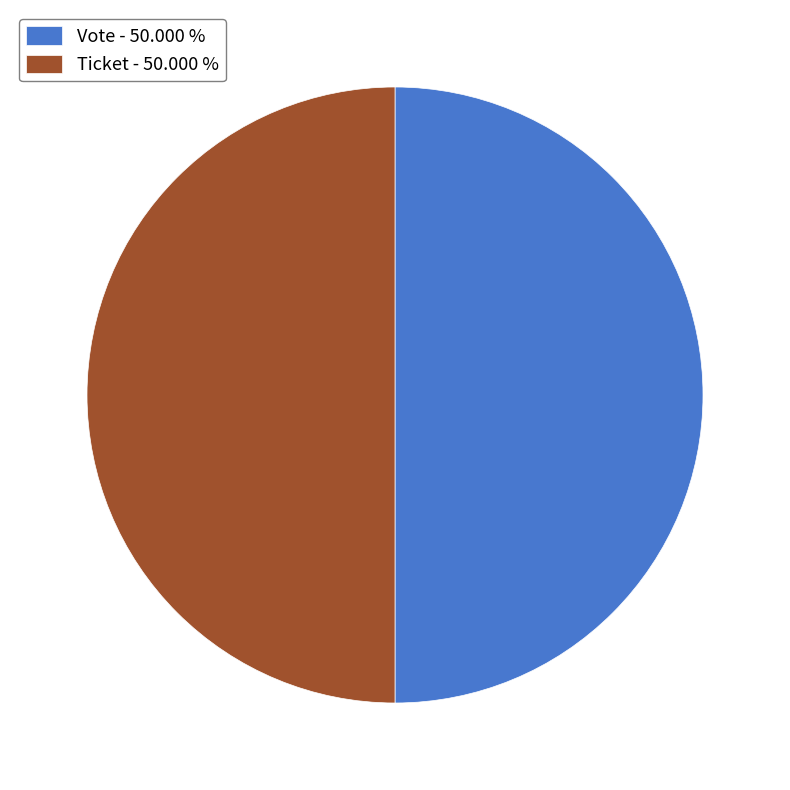

Do Vote - 50.000 % and Ticket - 50.000 % together represent more than half of the pie?

Yes